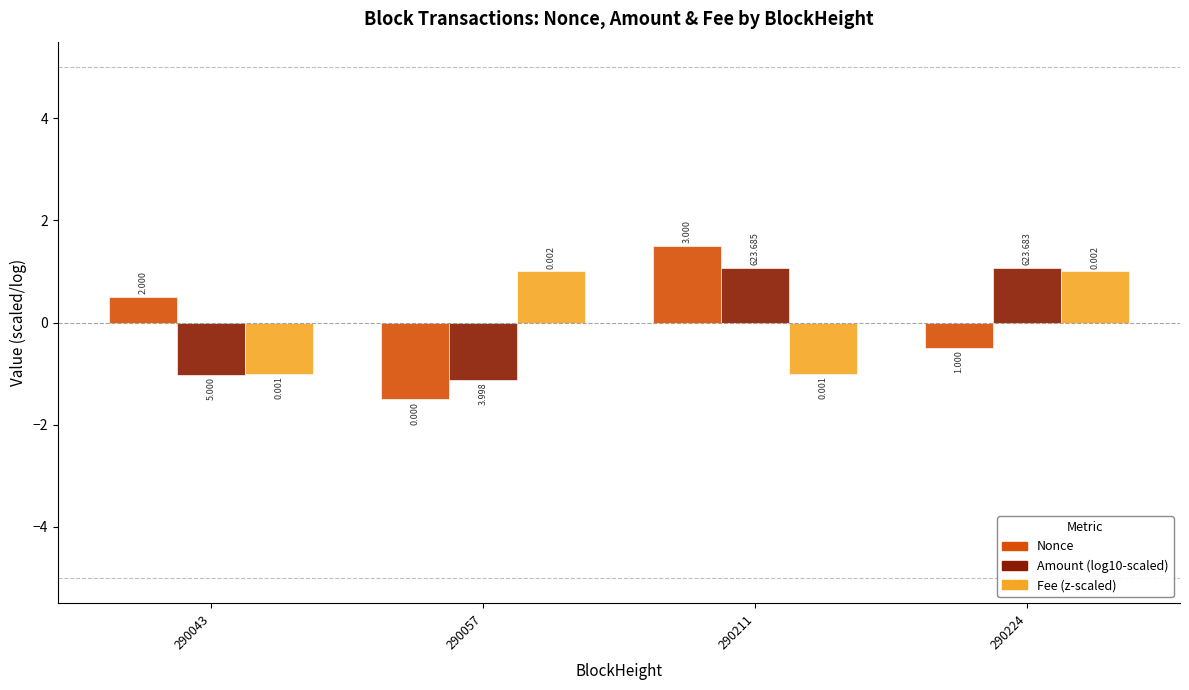

How many bars are there in total?

12